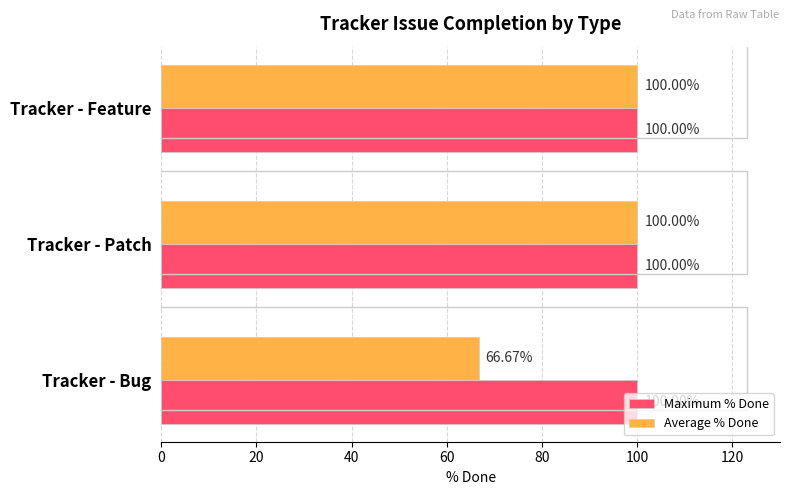

What is the difference between the maximum and minimum values in the Average % Done series?

33.3